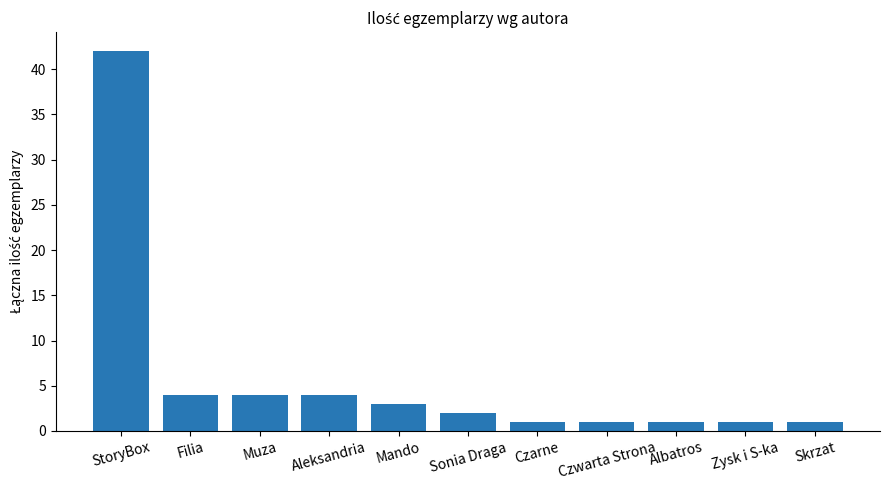

What is the value of the 11th bar from the left?

1